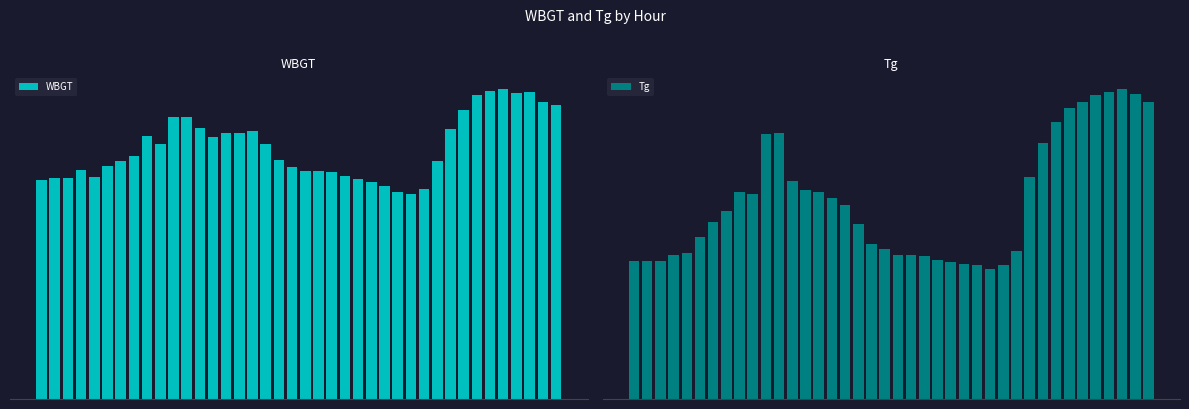

Where is WBGT nearest to the value 25?

9